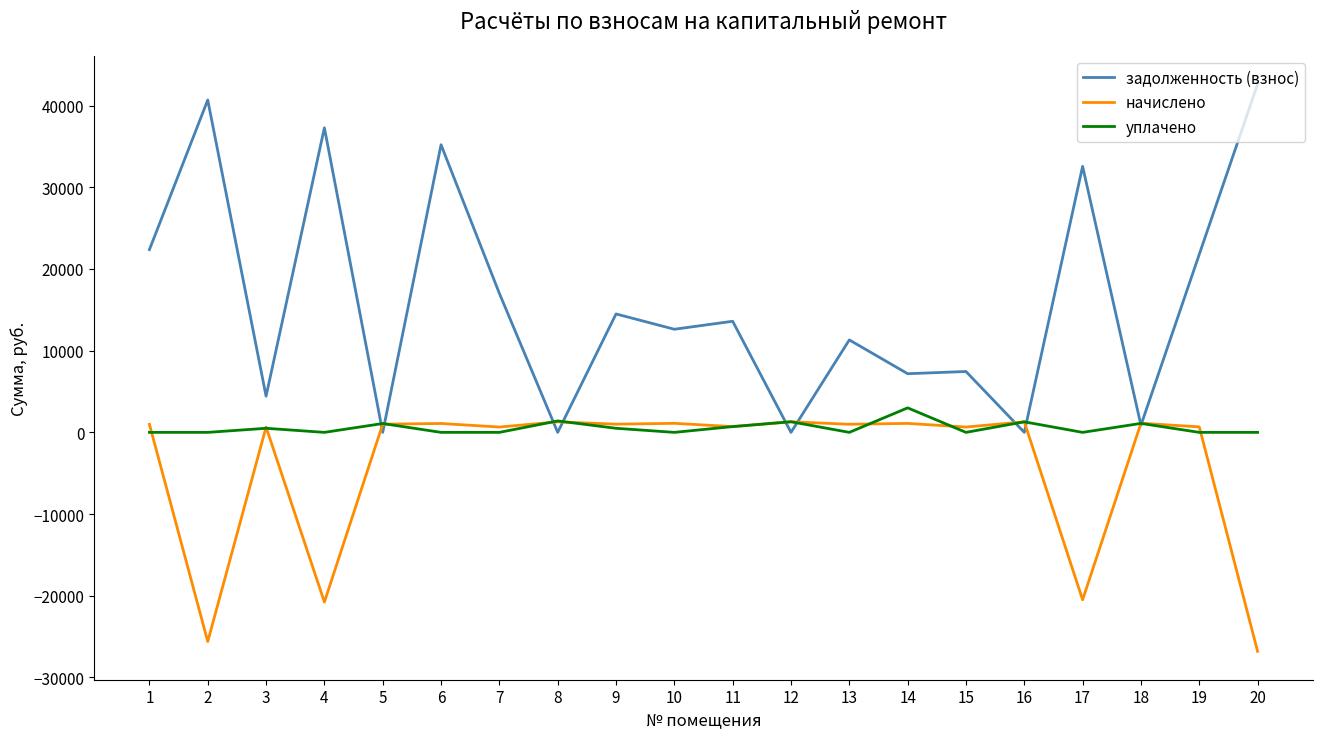

Which series has the largest total across all categories?

задолженность (взнос)